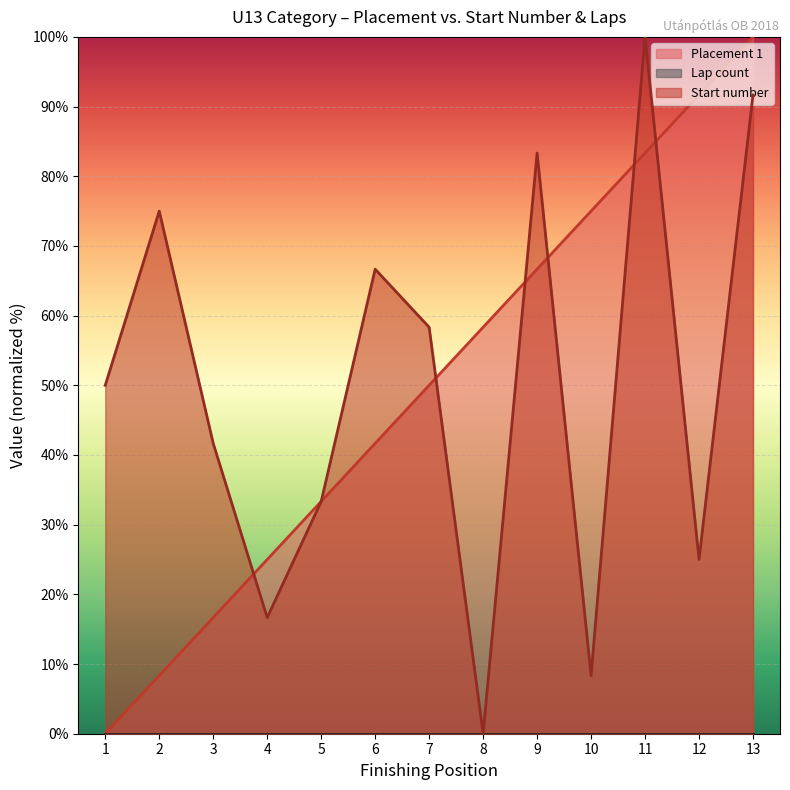

How many categories are shown in the chart?

13